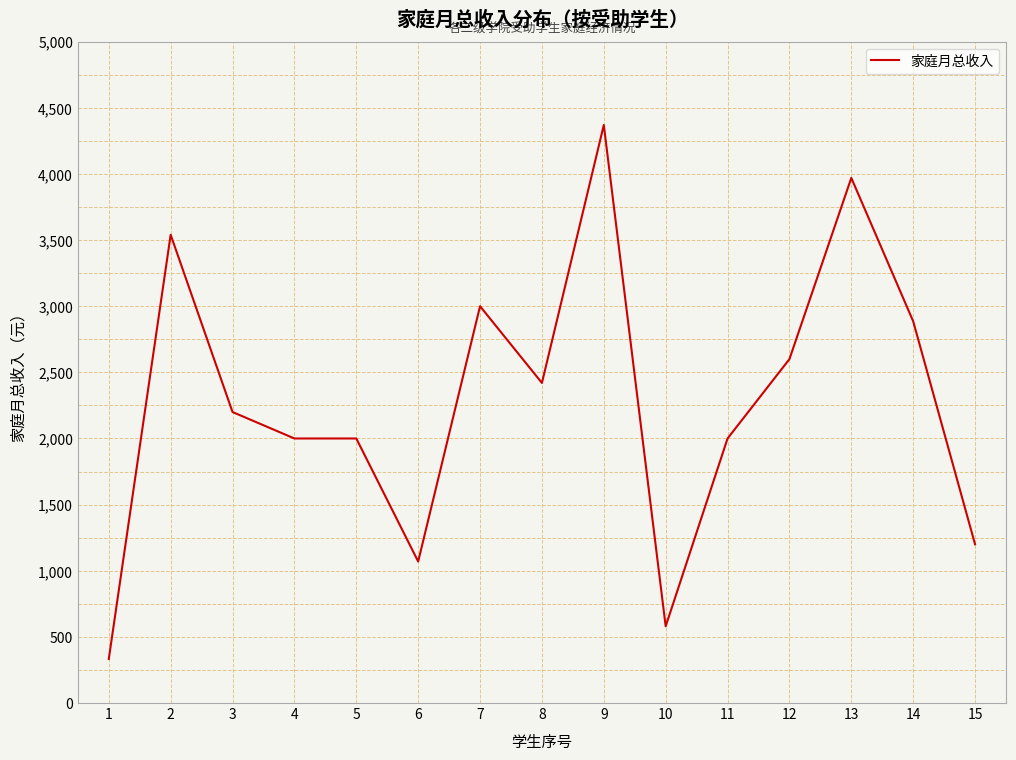

How many values are below 2200?

7